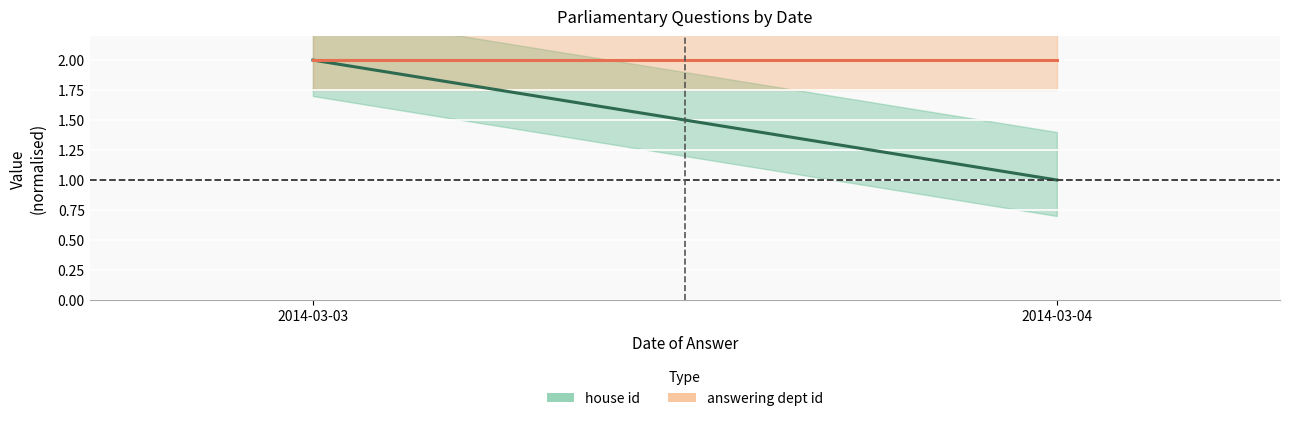

At how many categories does at least one series exceed 1?

2